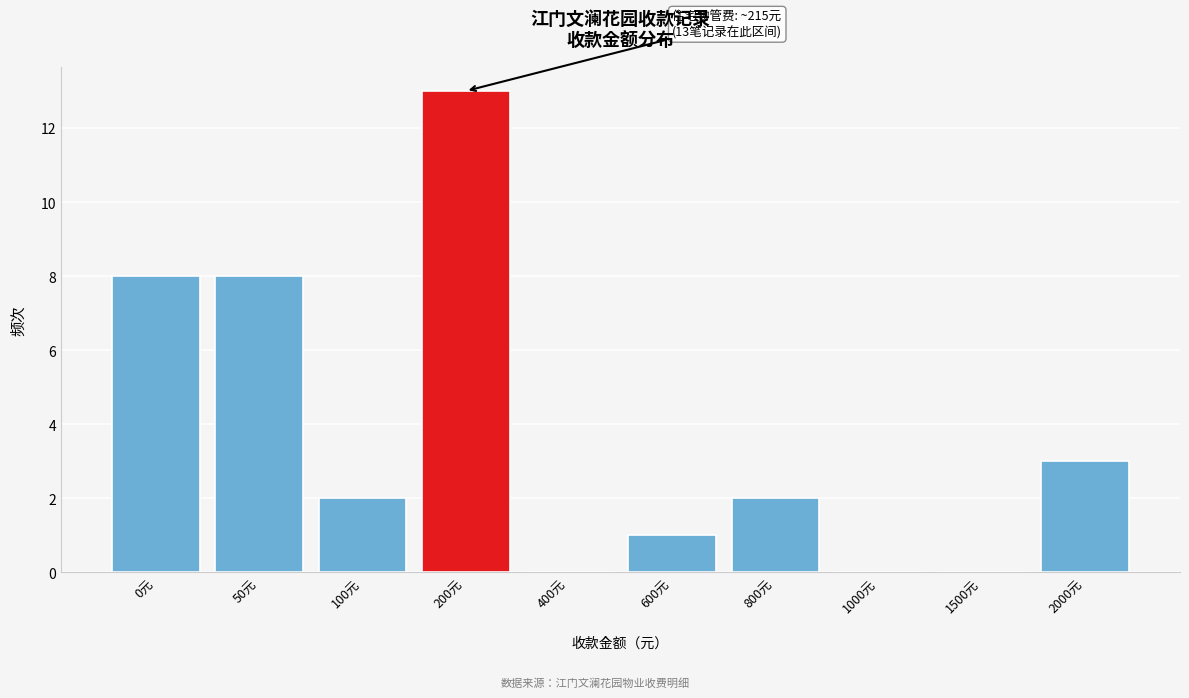

Reading left to right, list all the values displayed in this chart.

0元=8	50元=8	100元=2	200元=13	400元=0	600元=1	800元=2	1000元=0	1500元=0	2000元=3